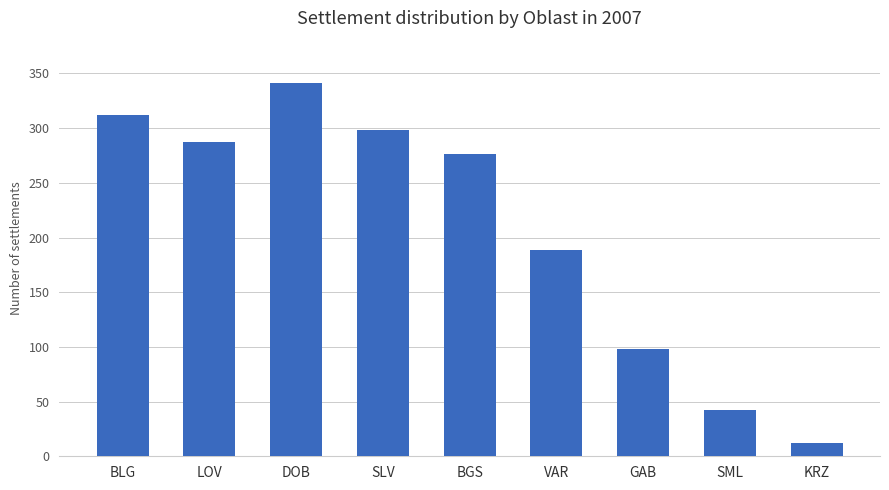

What is the label of the 8th bar from the left?

SML